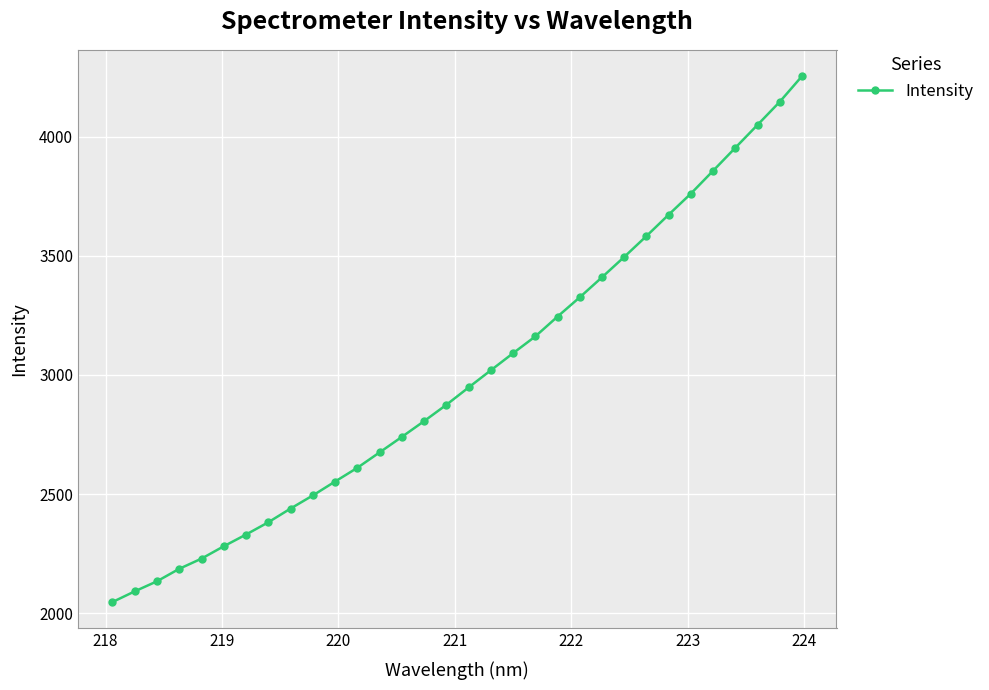

What is the greatest value displayed?

4253.3